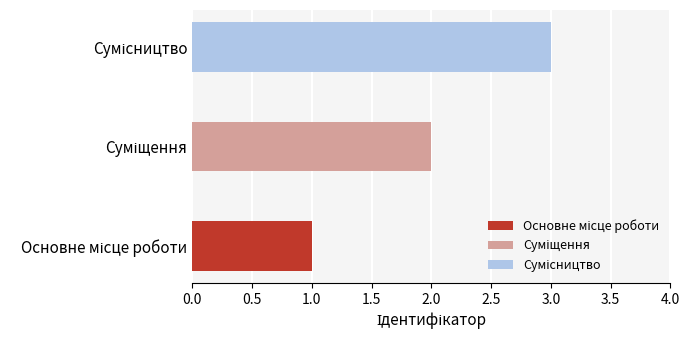

What is the minimum value shown in the chart?

1